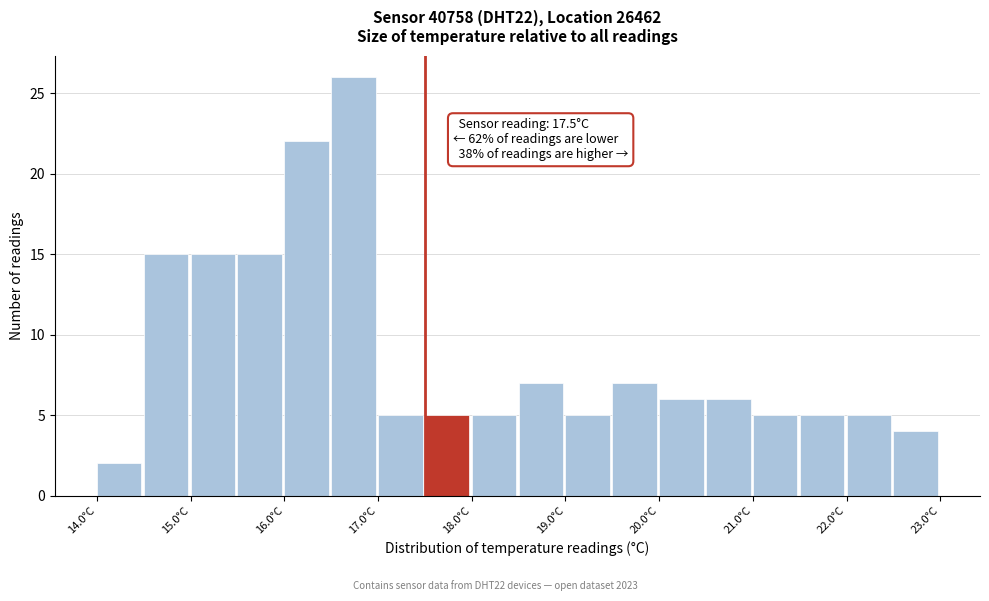

Which range on the x-axis has the tallest bar?

16.5 to 17.0